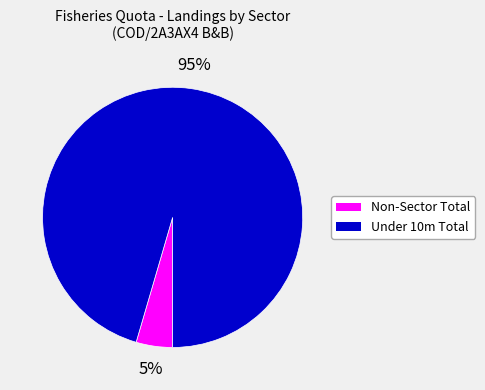

Do Under 10m Total and Non-Sector Total together represent more than half of the pie?

Yes